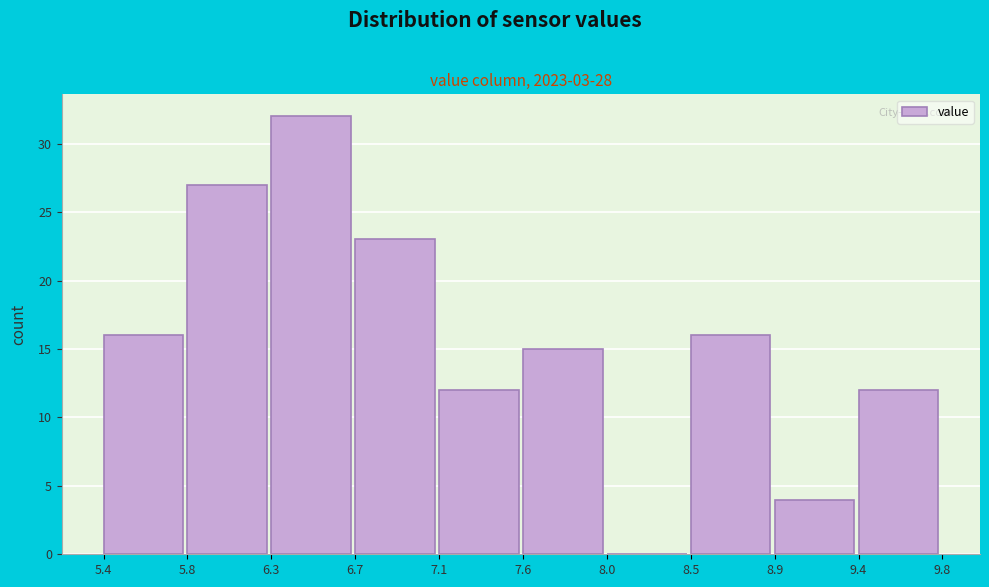

How tall is the bar that spans 5.8 to 6.3 on the x-axis? The values are not printed on the chart, so give them approximately, as read against the axis.

27